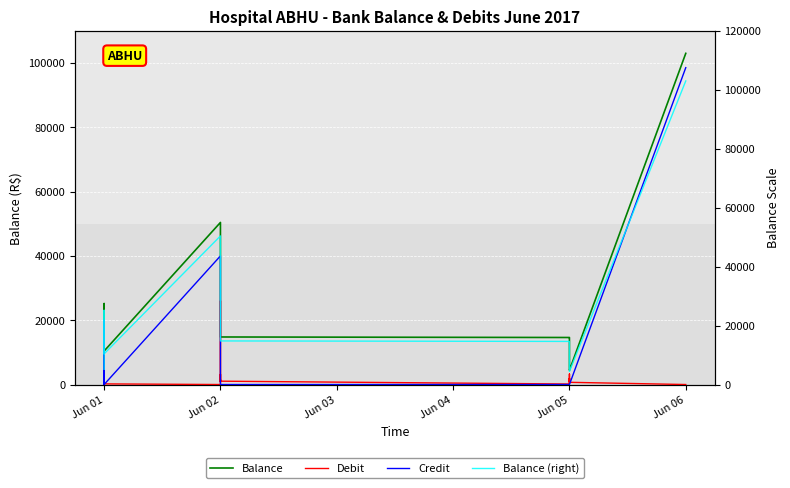

How many interior local valleys does the Balance series have?

2